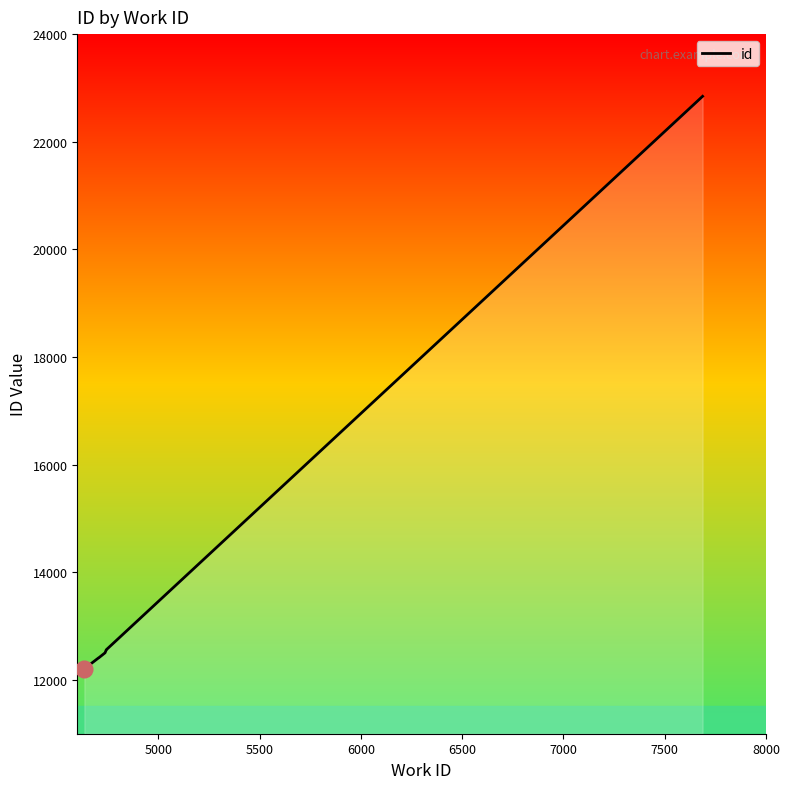

True or false: the data has more than 2 interior local peaks.

False